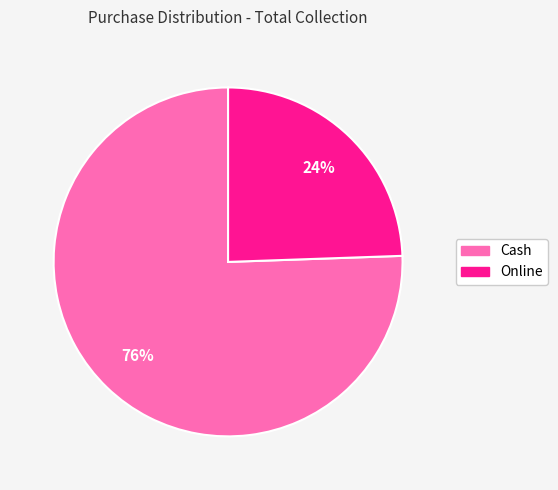

Do Cash and Online together represent more than half of the pie?

Yes